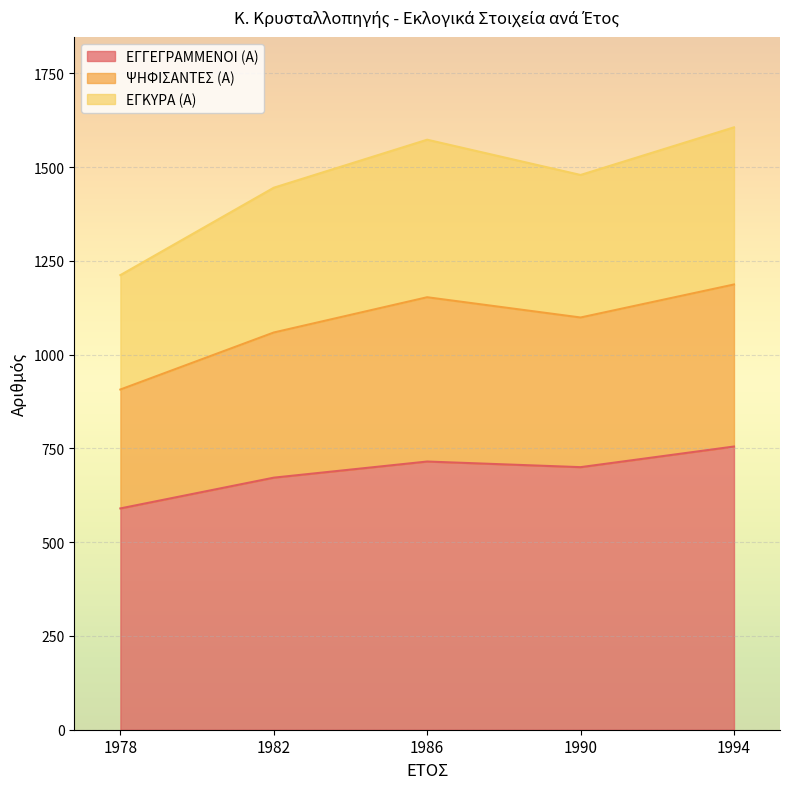

Is it true that ΕΓΓΕΓΡΑΜΜΕΝΟΙ (Α) equals 755 at 1994?

True